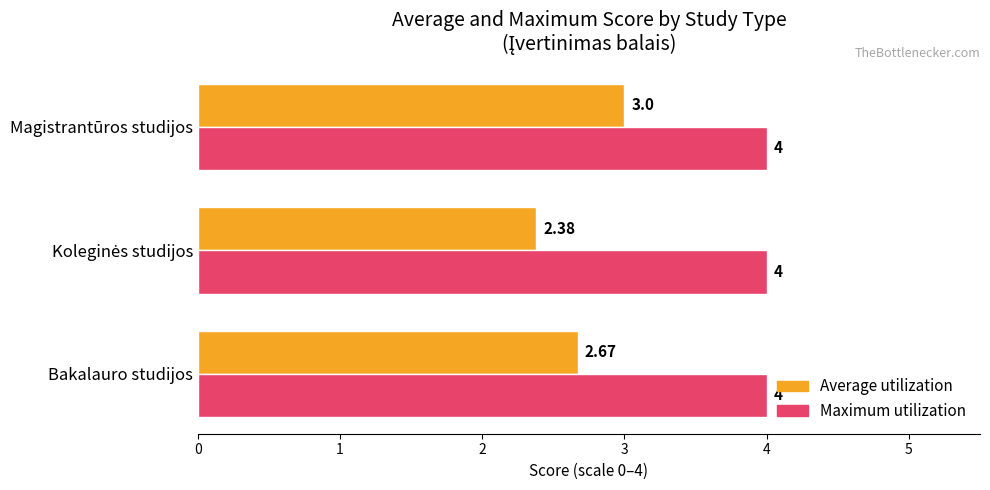

Between Bakalauro studijos and Magistrantūros studijos, which series saw the biggest shift?

Average utilization